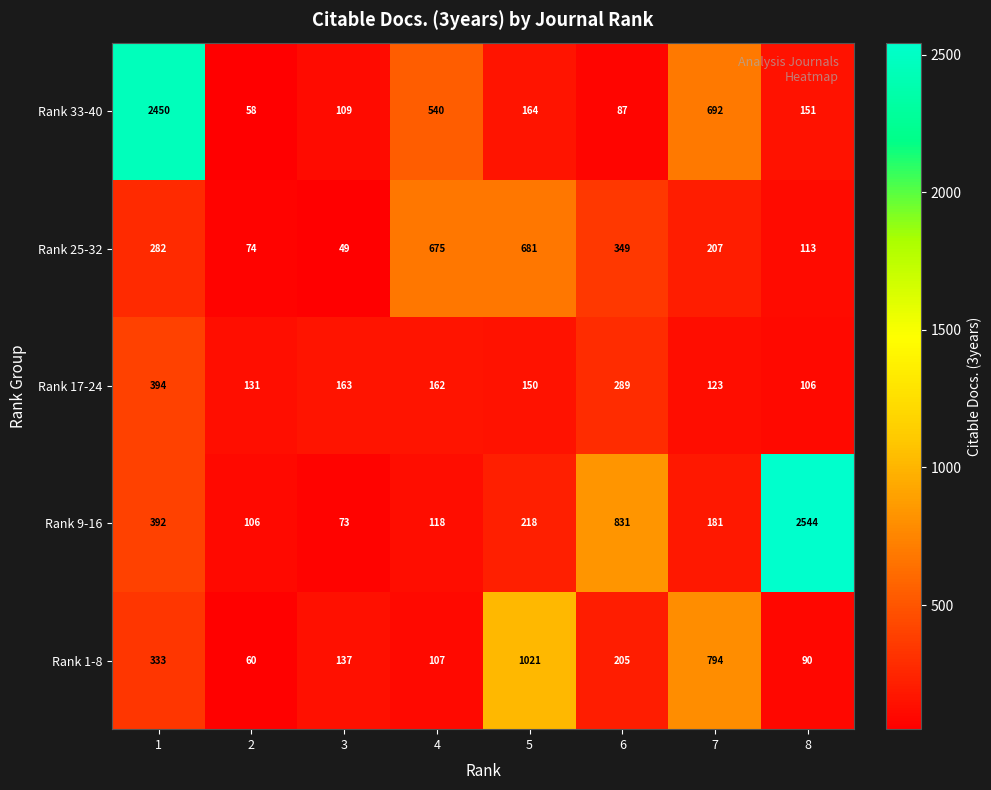

List the series in order of their peak value, lowest first.

Rank 17-24, Rank 25-32, Rank 1-8, Rank 33-40, Rank 9-16